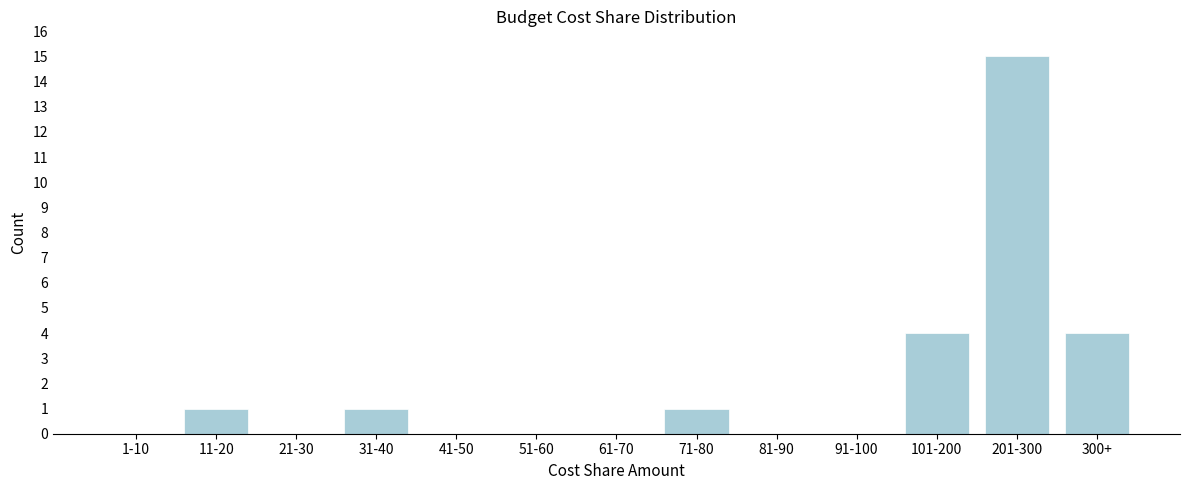

Reading left to right, extract all data points from this chart.

1-10=0	11-20=1	21-30=0	31-40=1	41-50=0	51-60=0	61-70=0	71-80=1	81-90=0	91-100=0	101-200=4	201-300=15	300+=4